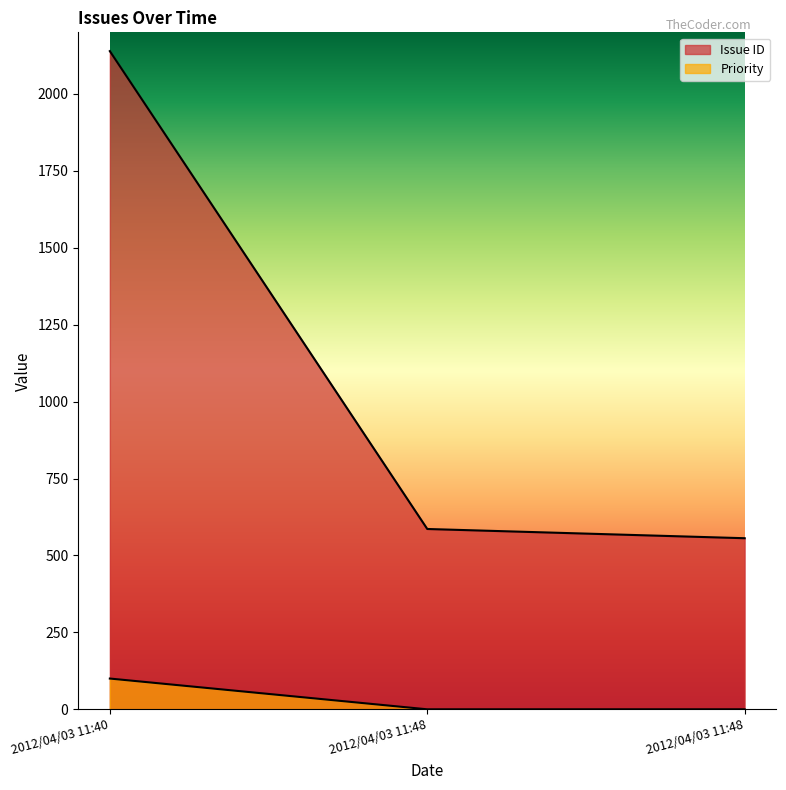

Which category has the highest value in the Priority series?

2012/04/03 11:40